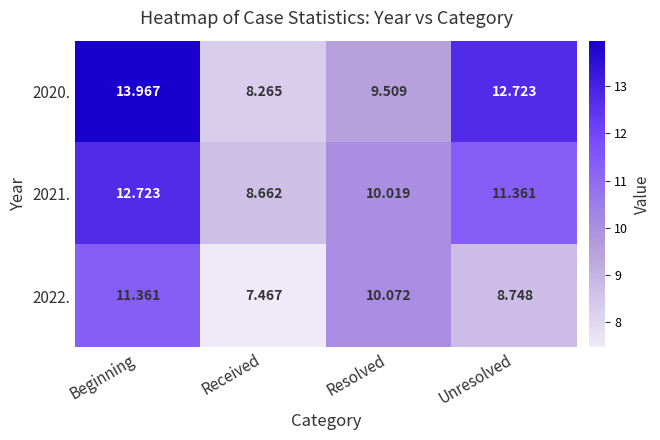

Which series has the largest total across all categories?

2020.